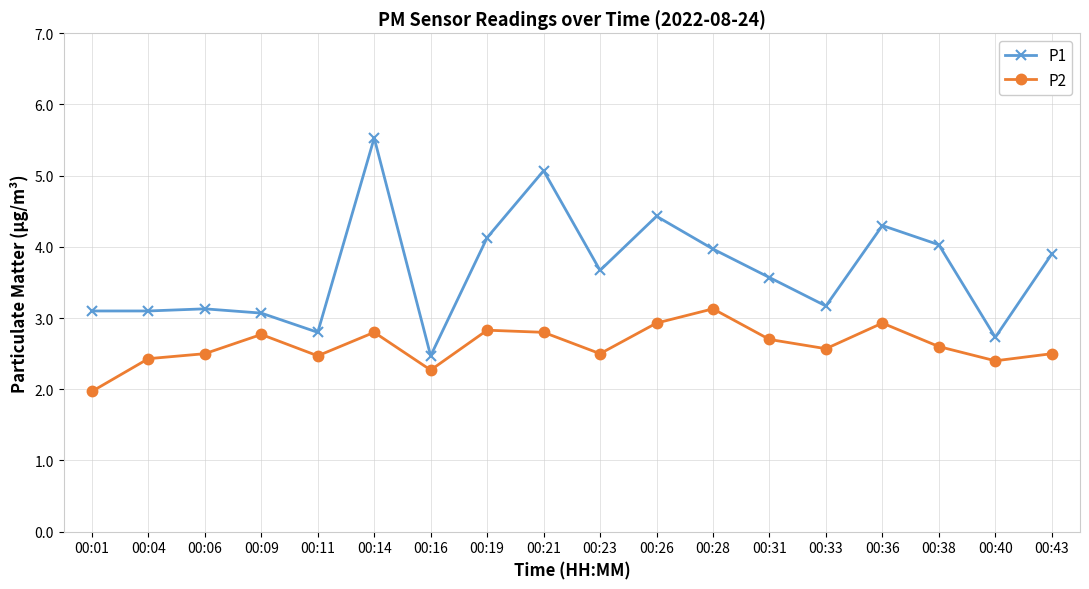

How many lines are shown in the chart?

2